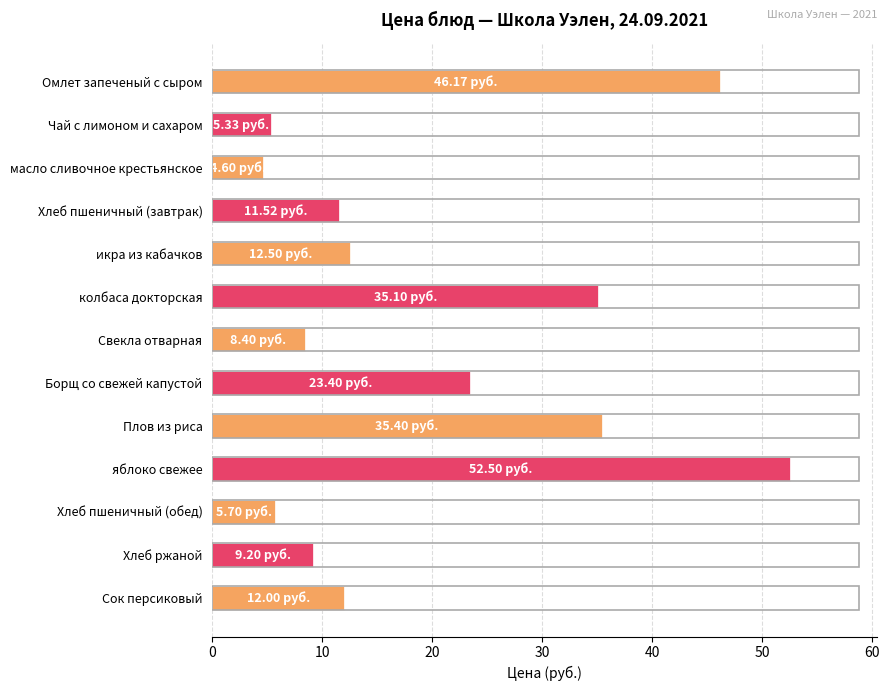

Where is the data nearest to the value 28?

Борщ со свежей капустой